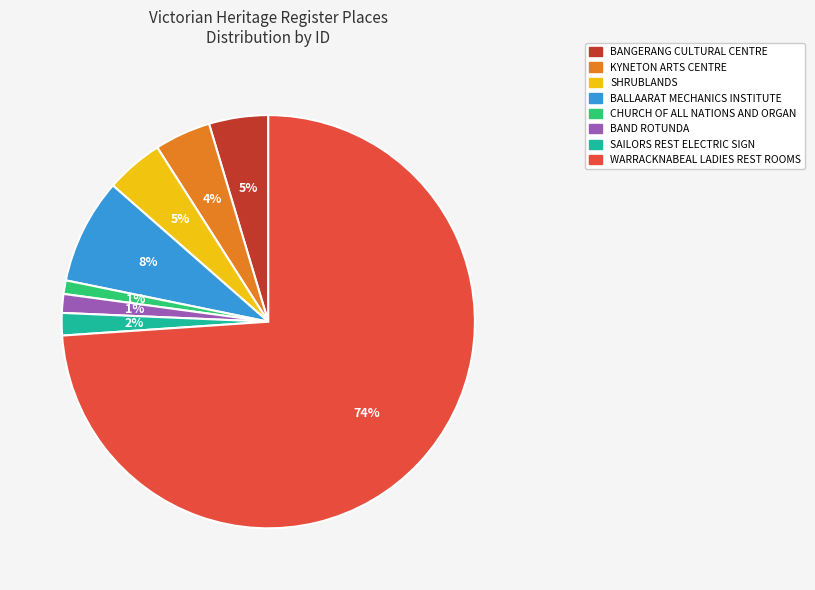

Approximately how many times larger is the value at KYNETON ARTS CENTRE compared to BALLAARAT MECHANICS INSTITUTE?

0.5